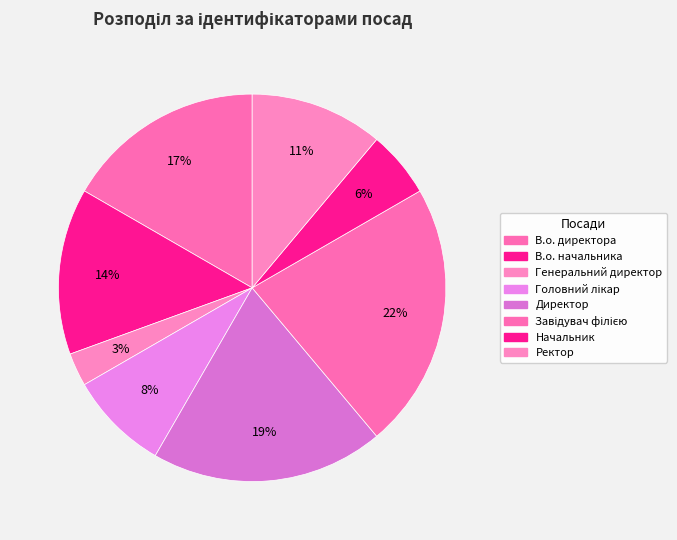

What percentage is the Директор slice, to the nearest percent?

19%